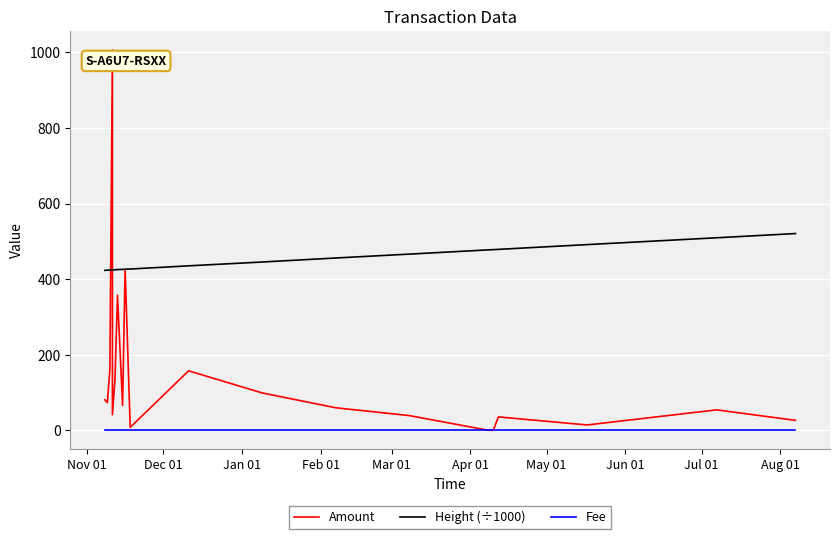

Reading left to right, extract all data points from this chart.

Amount: 80.6	73.1	161.1	1006.6	41.1	134.2	357.5	65.8	426.8	7.6	157.4	98.7	59.5	38.8	0.0	0.0	35.3	14.0	54.0	26.2
Height (÷1000): 423.3	423.8	424.0	424.3	424.3	424.8	425.3	425.8	426.3	426.8	435.2	445.4	456.0	466.3	477.5	478.1	478.8	491.5	509.5	520.7
Fee: 1.0	1.0	1.0	1.0	1.0	1.0	1.0	1.0	1.0	1.0	1.0	1.0	1.0	1.0	1.0	1.0	1.0	1.0	1.0	1.0